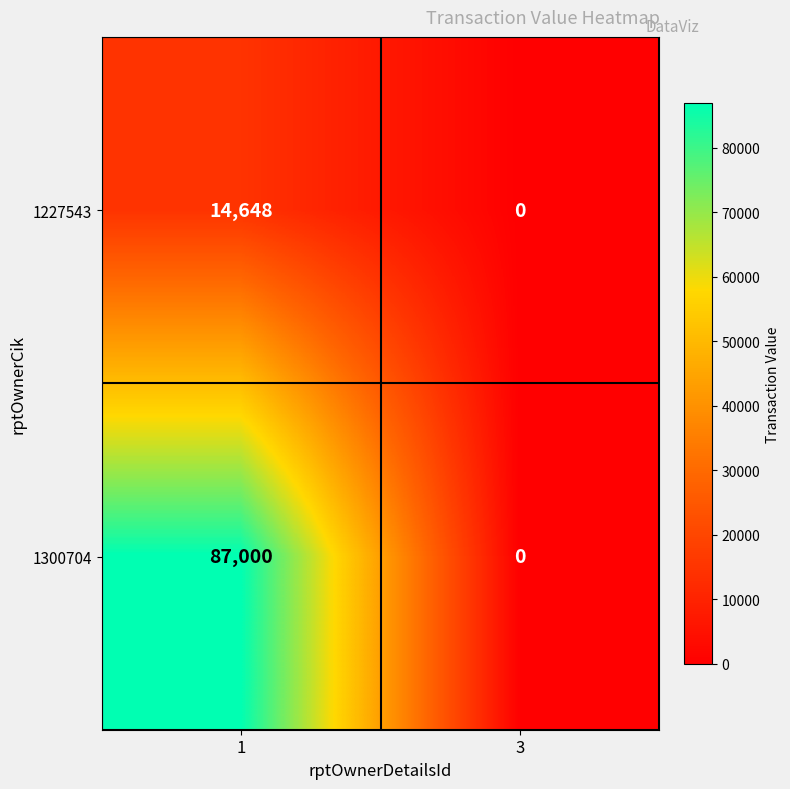

Read the 1300704 value at 1, to the nearest 50.

87000